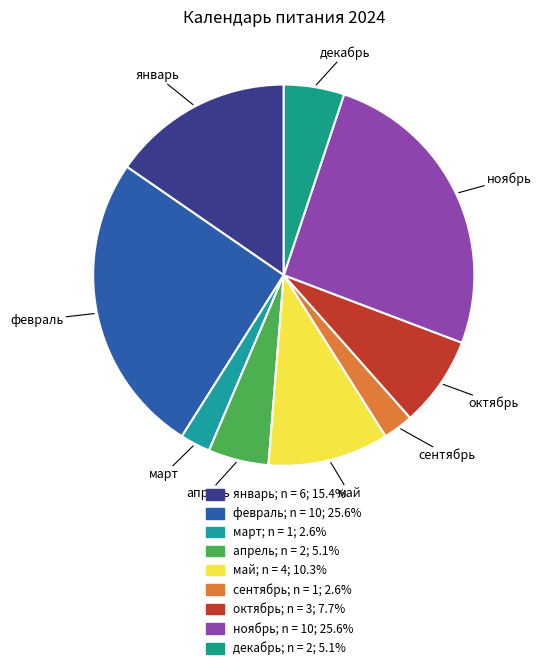

Approximately how many times larger is the value at ноябрь compared to январь?

1.7